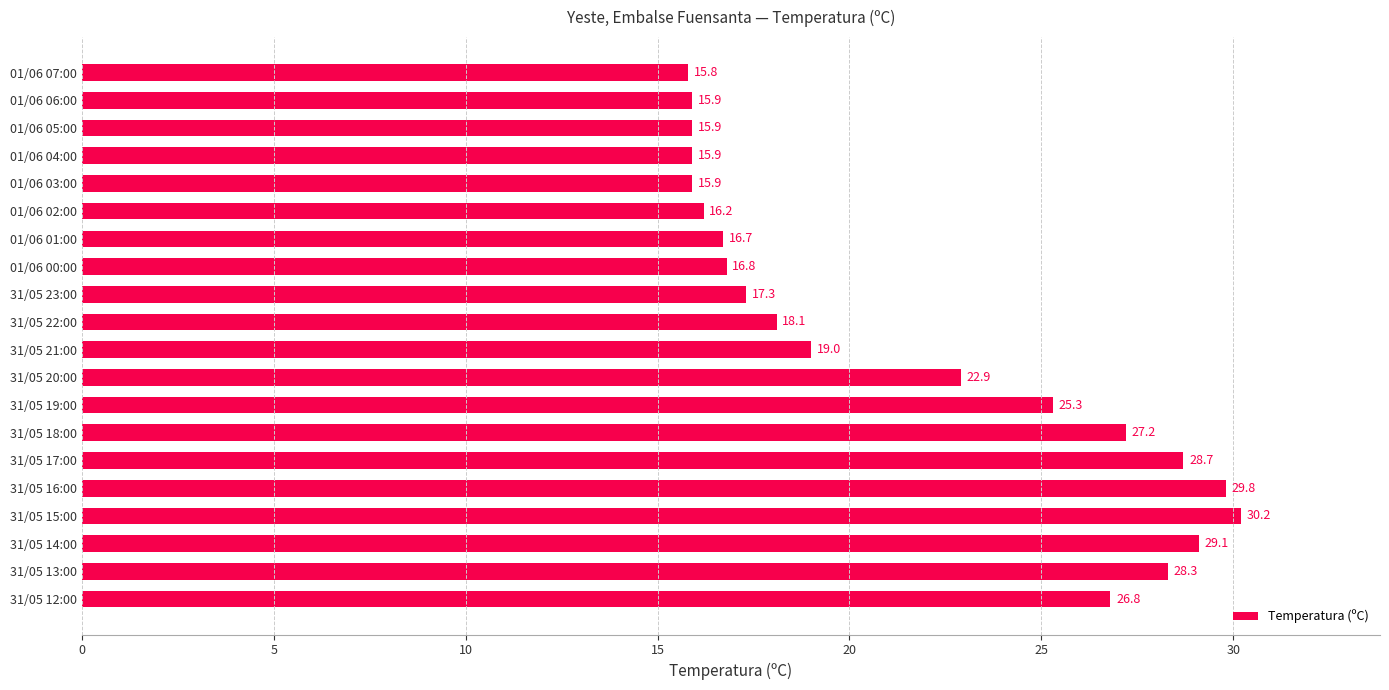

Does the chart contain stacked bars?

No